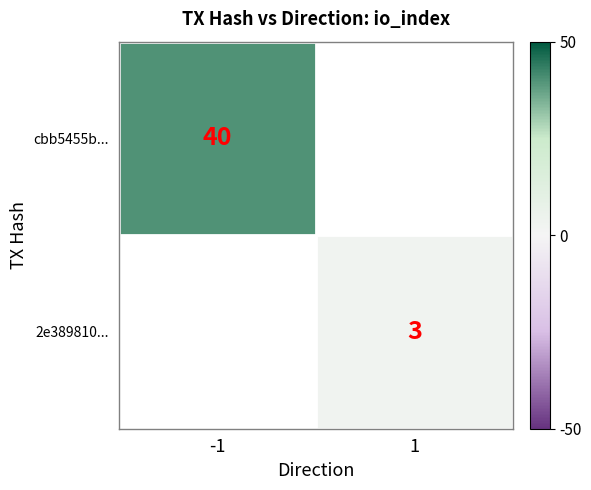

True or false: cbb5455b... has a value of 40 at -1.

True